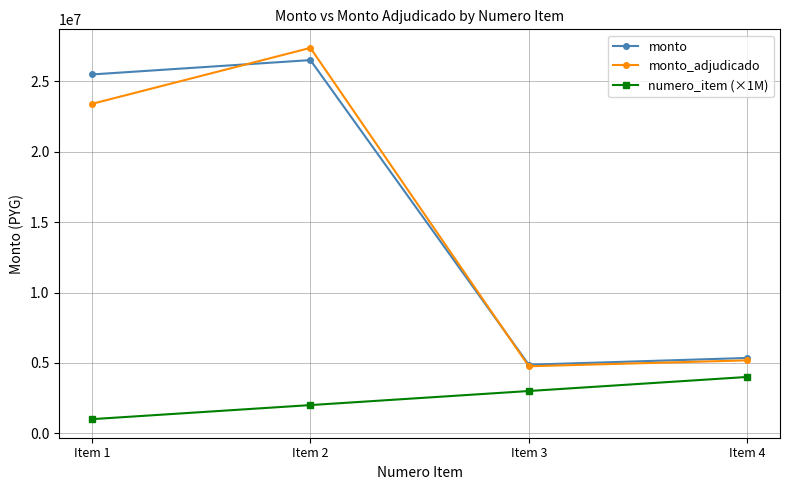

How many interior local peaks does the monto_adjudicado series have?

1